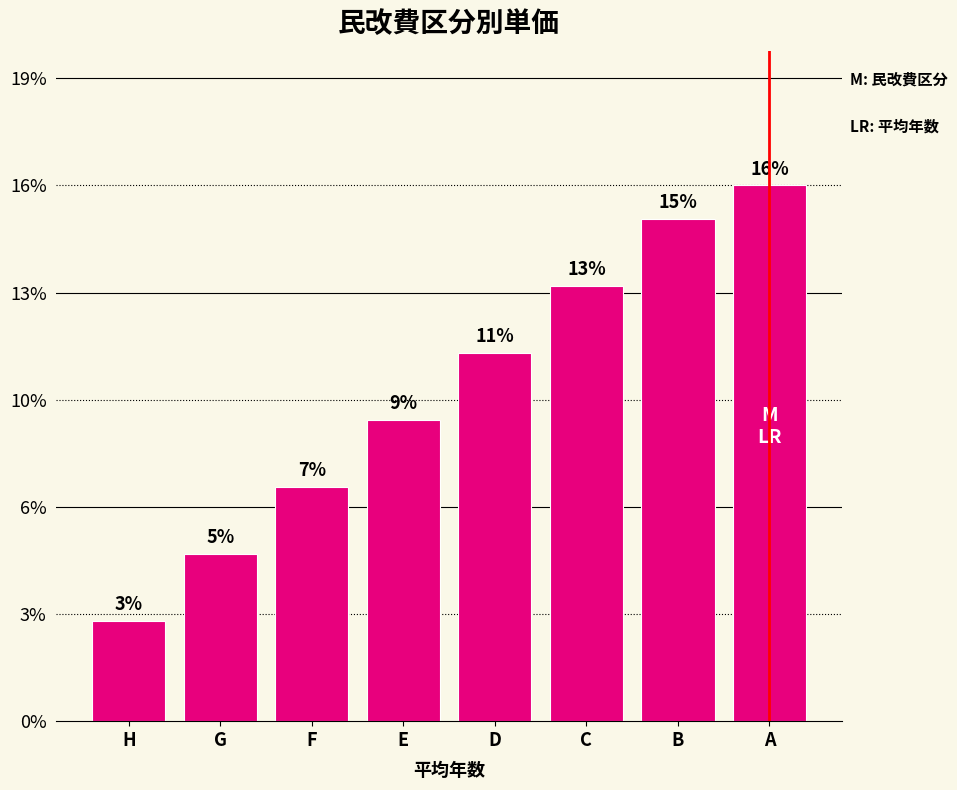

Which category has the lowest value across all series?

H